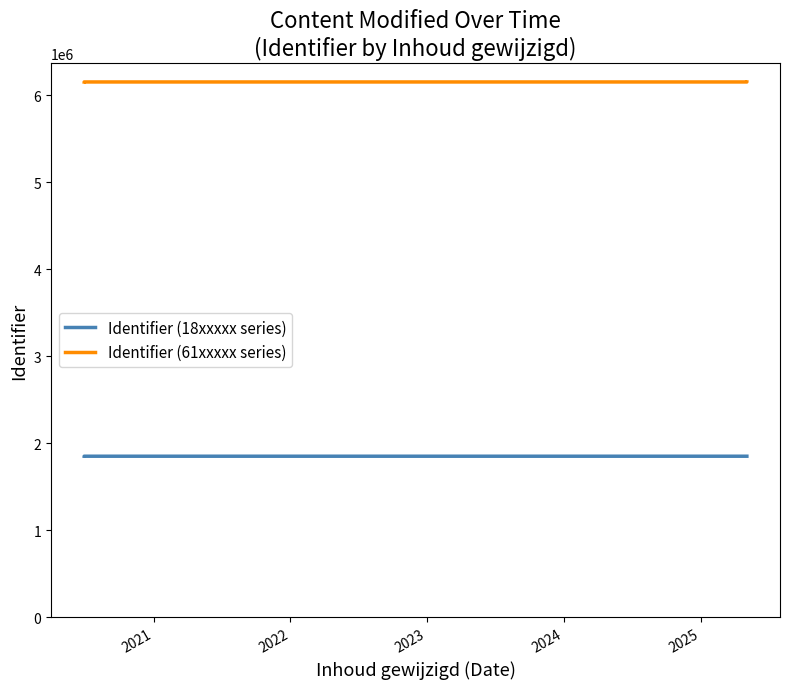

Rank the series by their average value, from lowest to highest.

Identifier (18xxxxx series), Identifier (61xxxxx series)